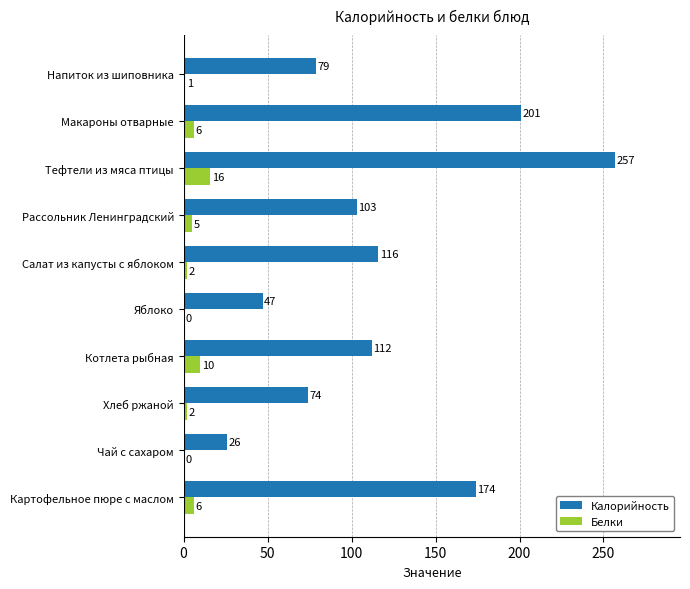

Is it true that Калорийность equals 171 at Котлета рыбная?

False